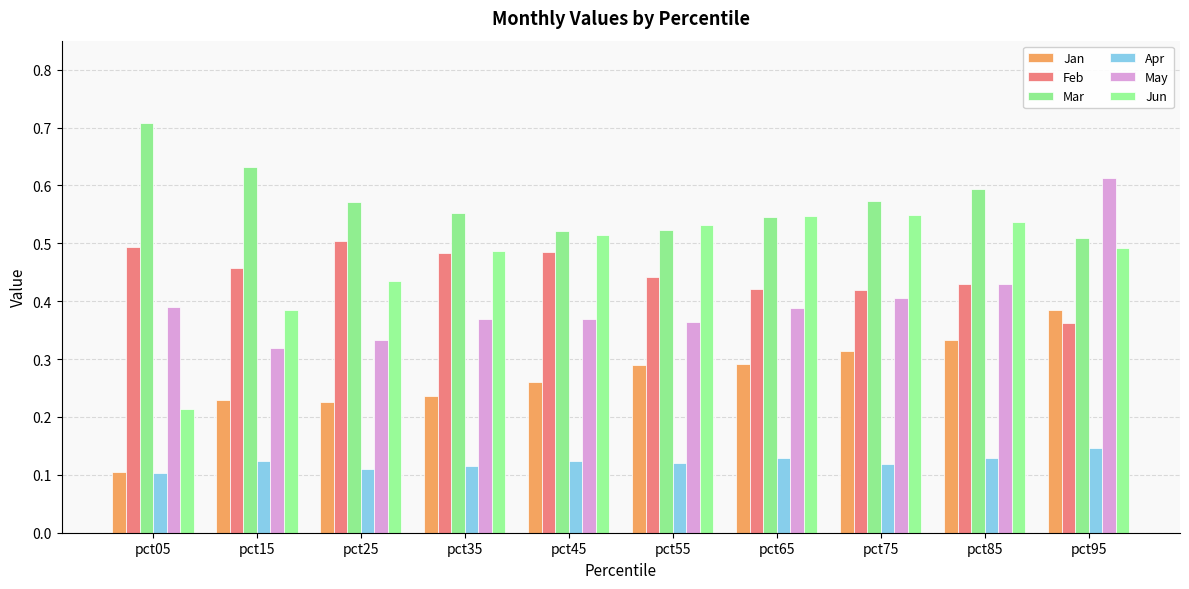

How many bars are there in total?

60